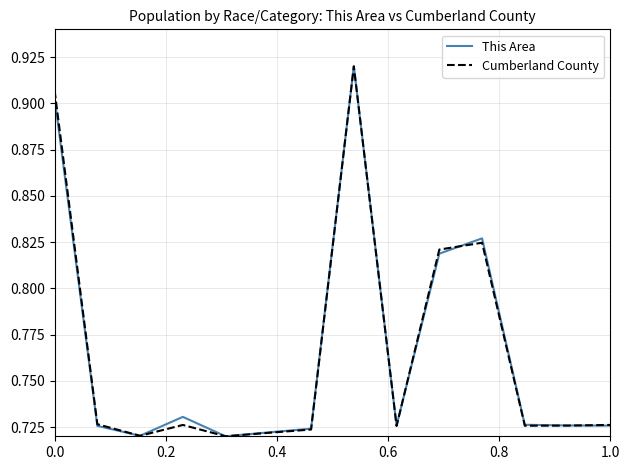

The value of Cumberland County at 0.0 is 0.6. True or false?

False